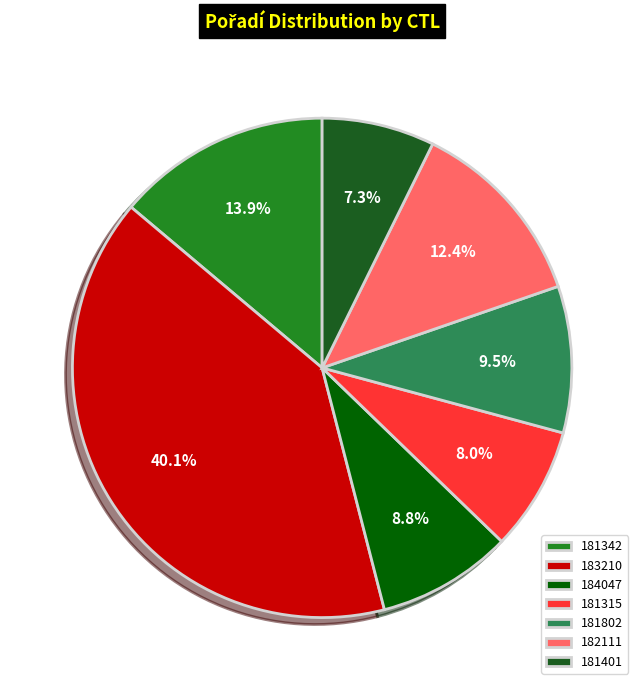

What percentage is NOT represented by 183210?

59.9%